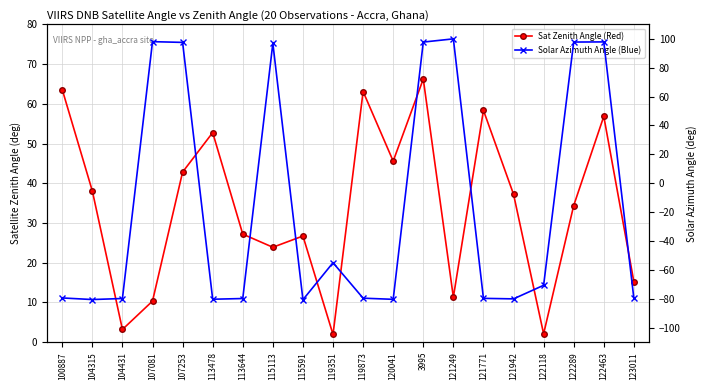

Between which two adjacent categories do satz and sata first intersect?

104431 and 107081